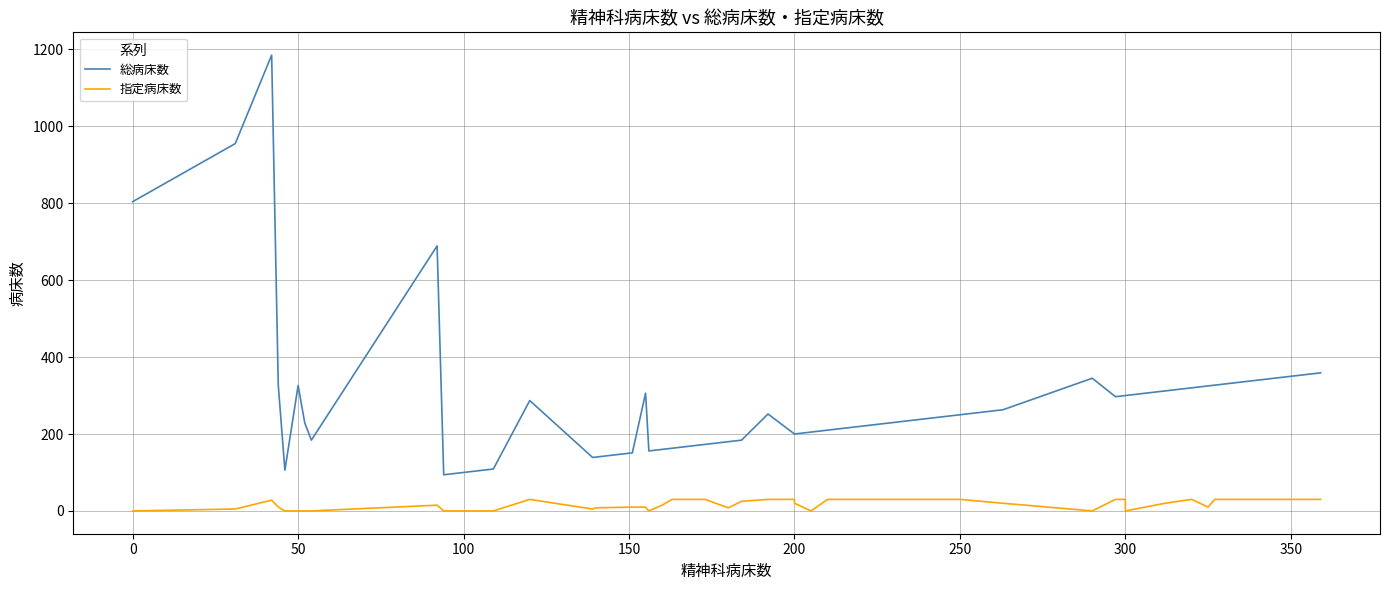

The value of 総病床数 at 50 is 677. True or false?

False